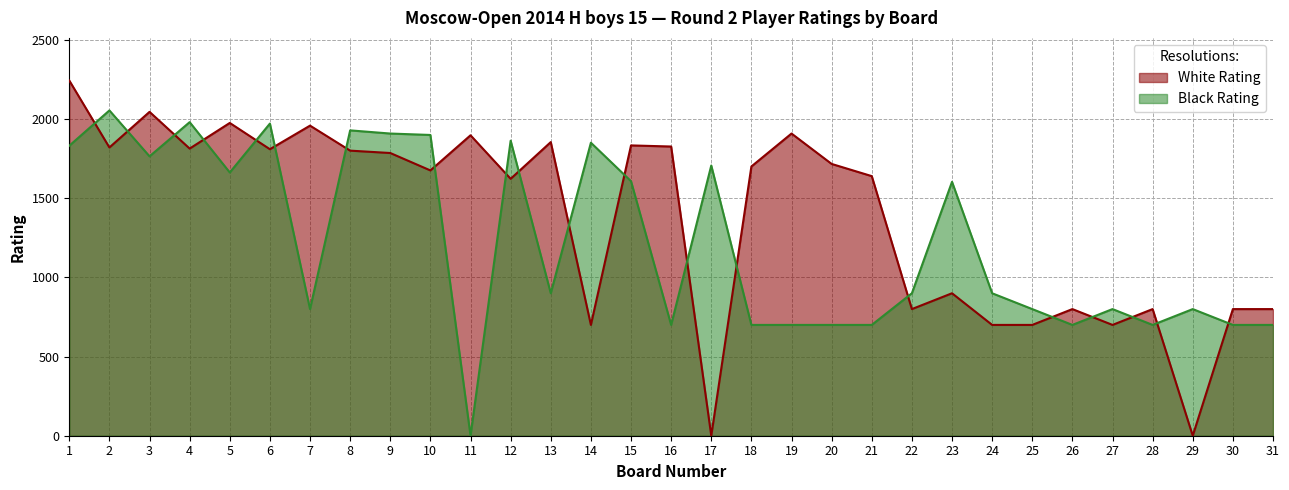

How many lines are shown in the chart?

2